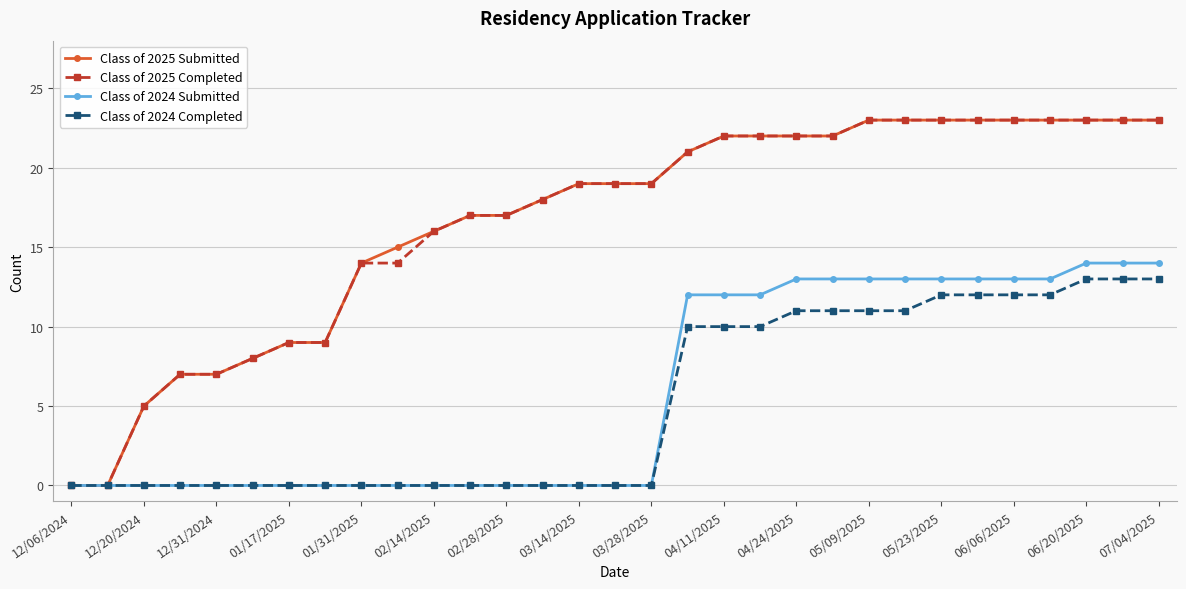

Reading right to left, what are all the values shown in this chart?

Class of 2025 Submitted: 23	23	23	23	23	23	23	23	23	22	22	22	22	21	19	19	19	18	17	17	16	15	14	9	9	8	7	7	5	0	0
Class of 2025 Completed: 23	23	23	23	23	23	23	23	23	22	22	22	22	21	19	19	19	18	17	17	16	14	14	9	9	8	7	7	5	0	0
Class of 2024 Submitted: 14	14	14	13	13	13	13	13	13	13	13	12	12	12	0	0	0	0	0	0	0	0	0	0	0	0	0	0	0	0	0
Class of 2024 Completed: 13	13	13	12	12	12	12	11	11	11	11	10	10	10	0	0	0	0	0	0	0	0	0	0	0	0	0	0	0	0	0